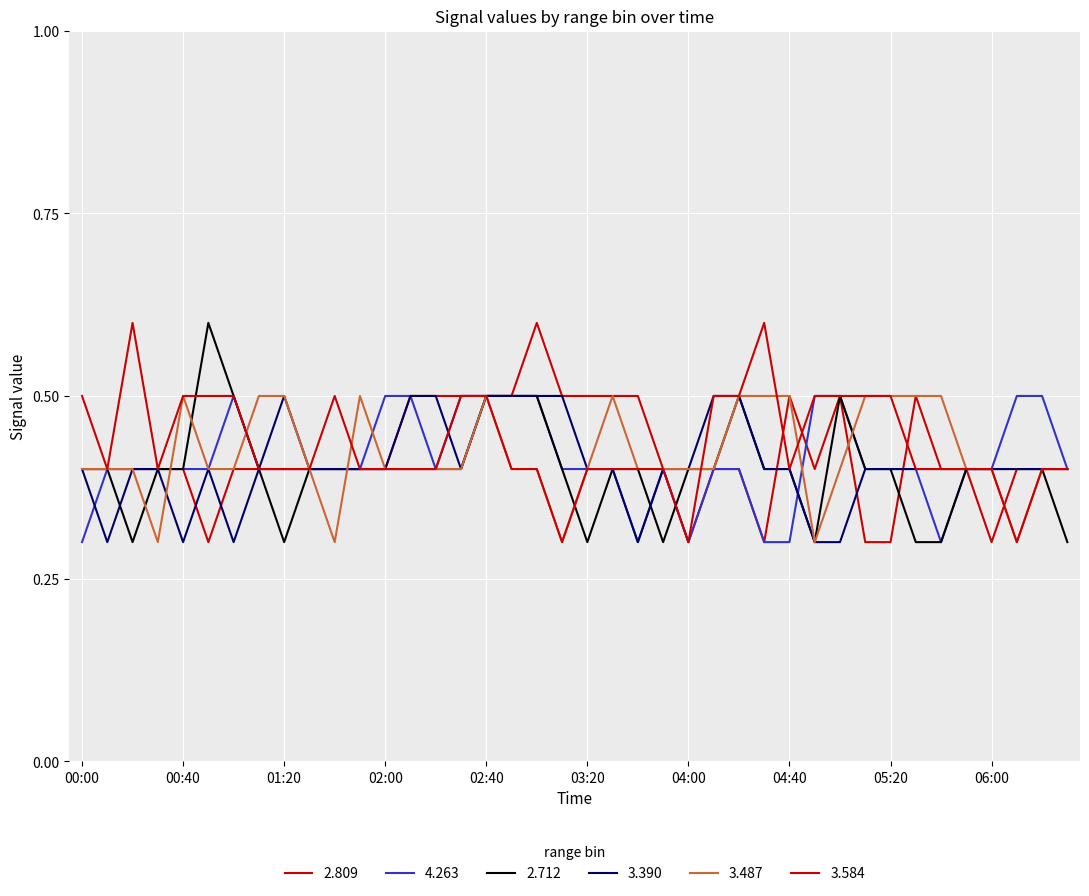

What is the label of the 25th point from the right?

02:30